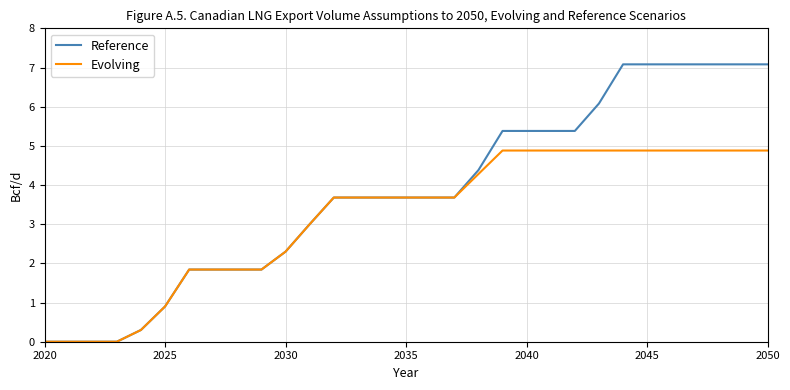

What is the highest value of the Reference series?

7.1